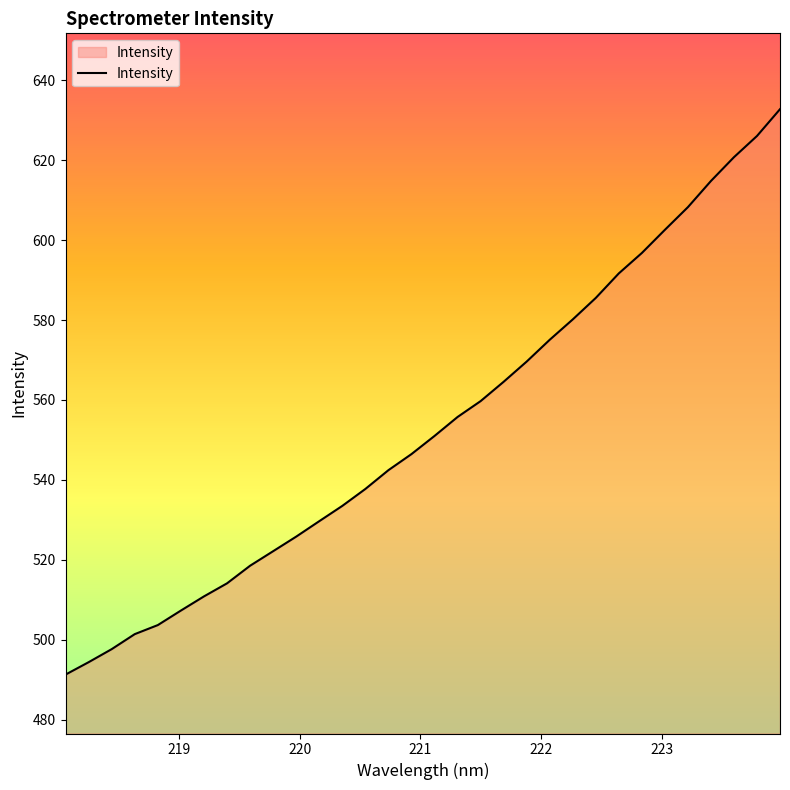

What is the difference between the maximum and minimum values?

141.5